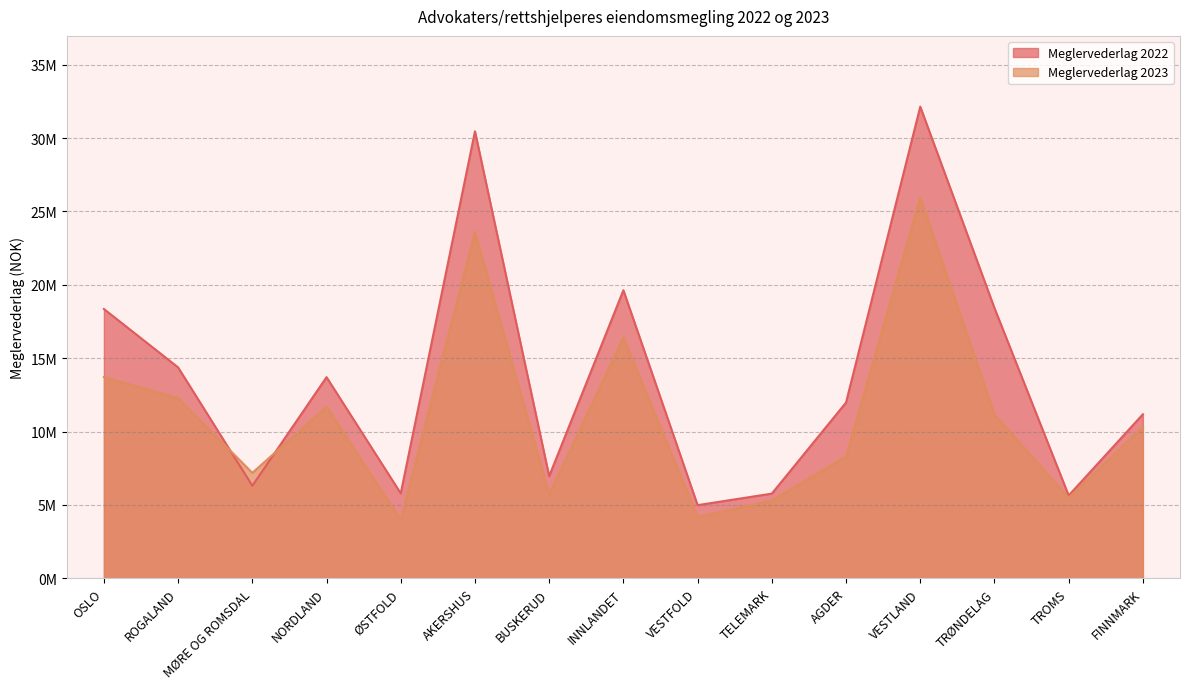

Is the value of Meglervederlag 2022 at FINNMARK greater than the value of Meglervederlag 2023 at TRØNDELAG?

Yes